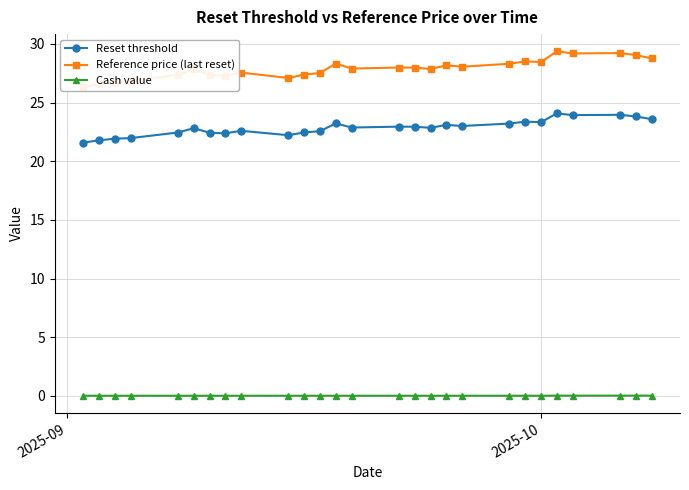

What is the difference between the maximum and minimum values in the Reference price (last reset) series?

3.0